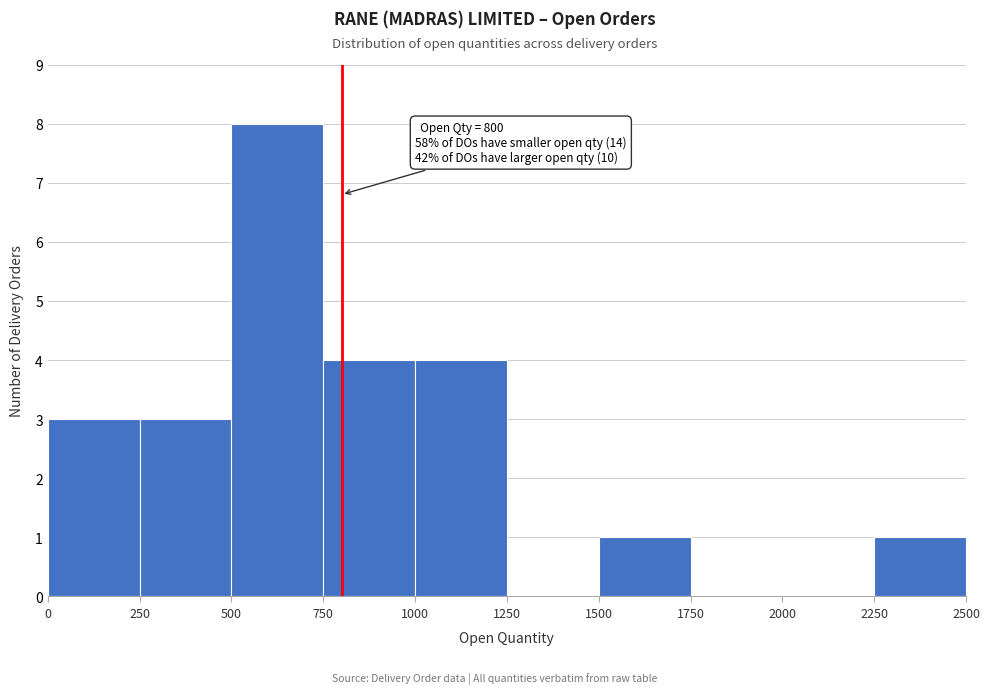

Which range on the x-axis has the tallest bar?

500 to 750